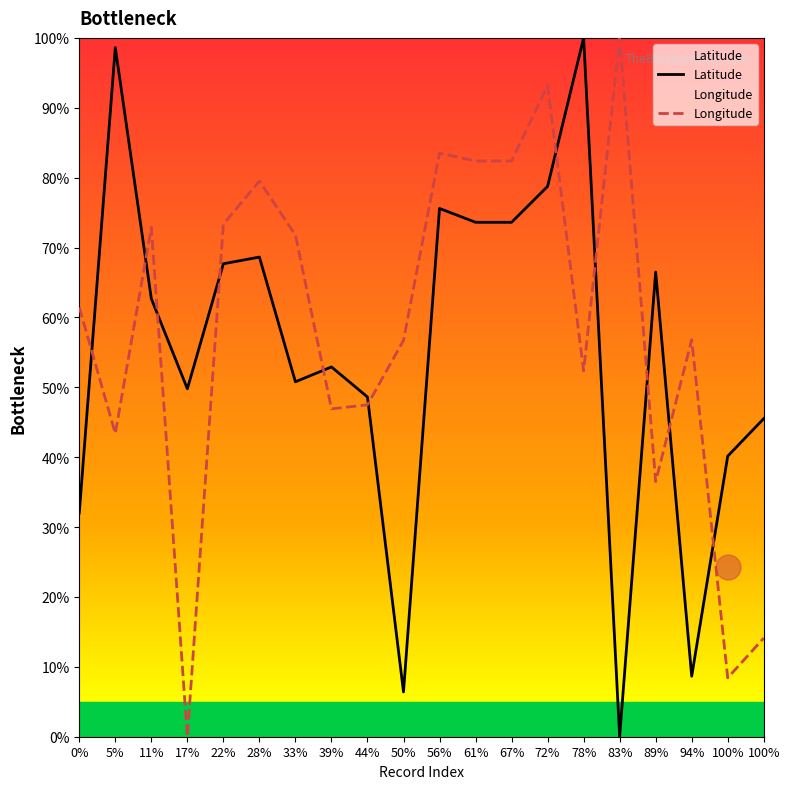

What are all the series names shown in the legend?

Latitude, Longitude